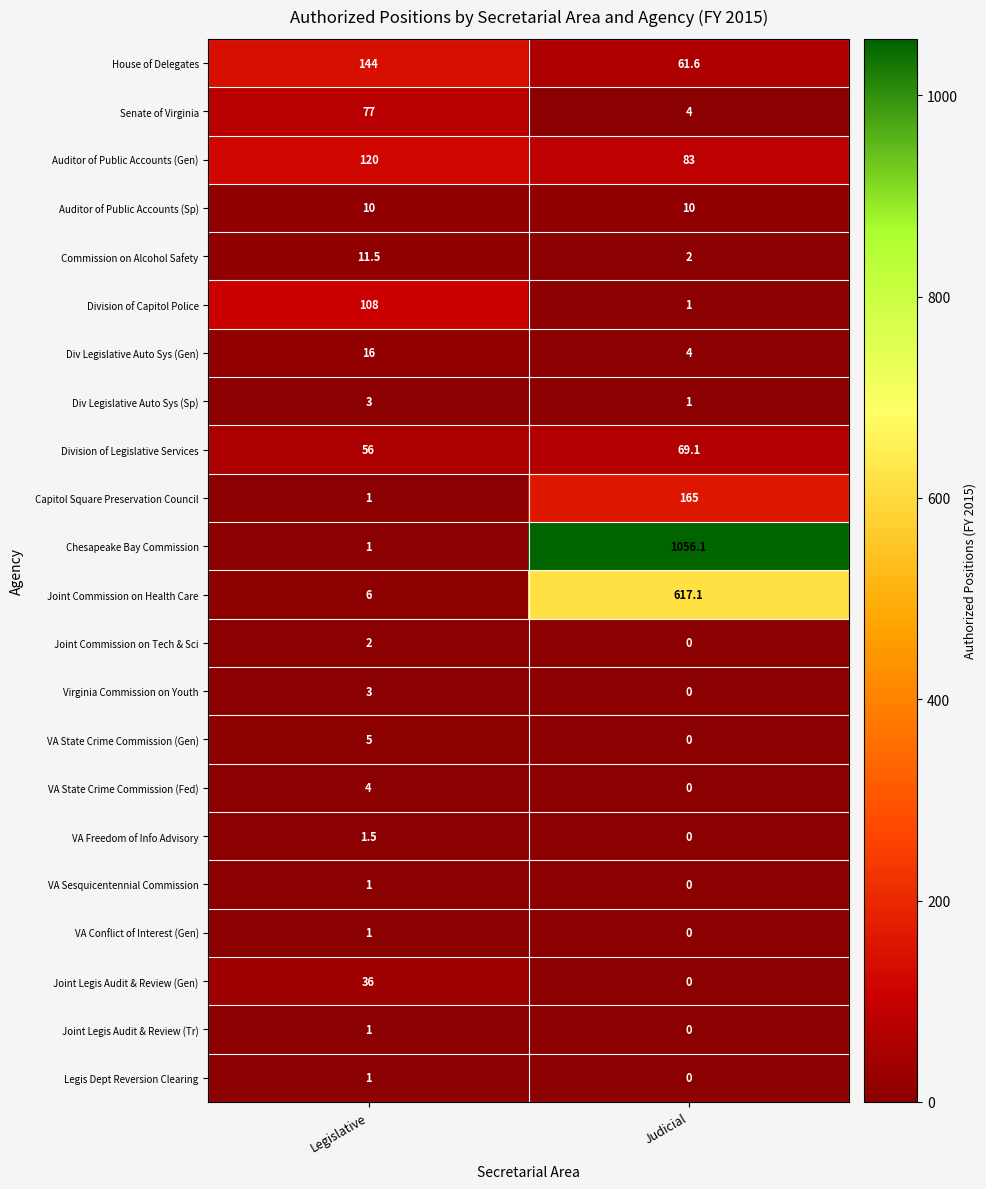

Between Legislative and Judicial, which series saw the biggest shift?

Chesapeake Bay Commission